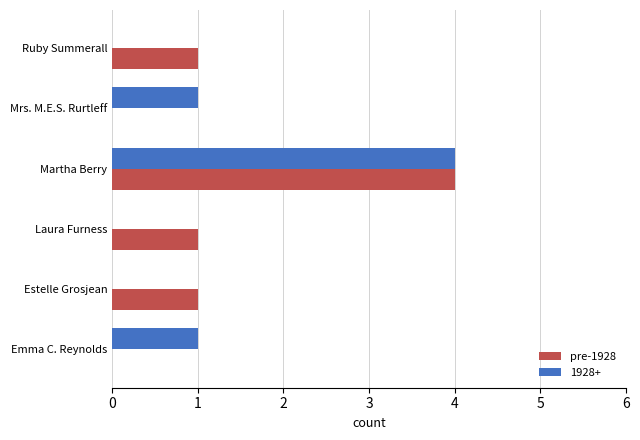

Which series changed the most between Martha Berry and Mrs. M.E.S. Rurtleff?

pre-1928